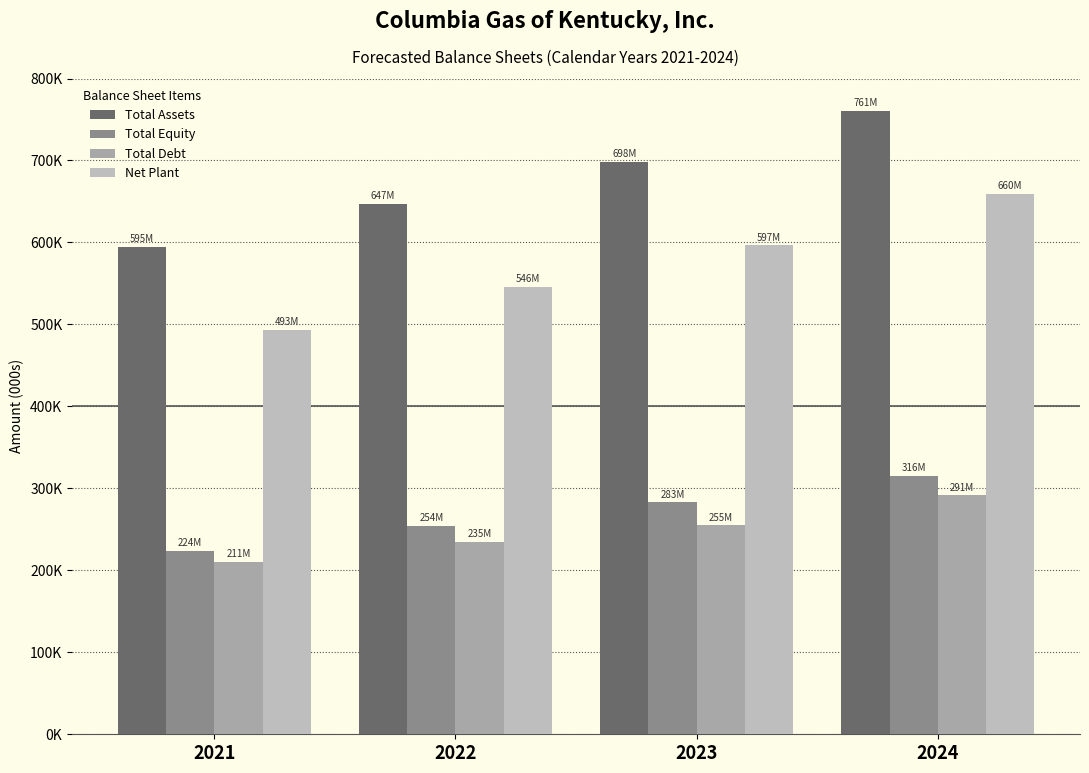

Are the bars grouped side by side (vs. stacked)?

Yes